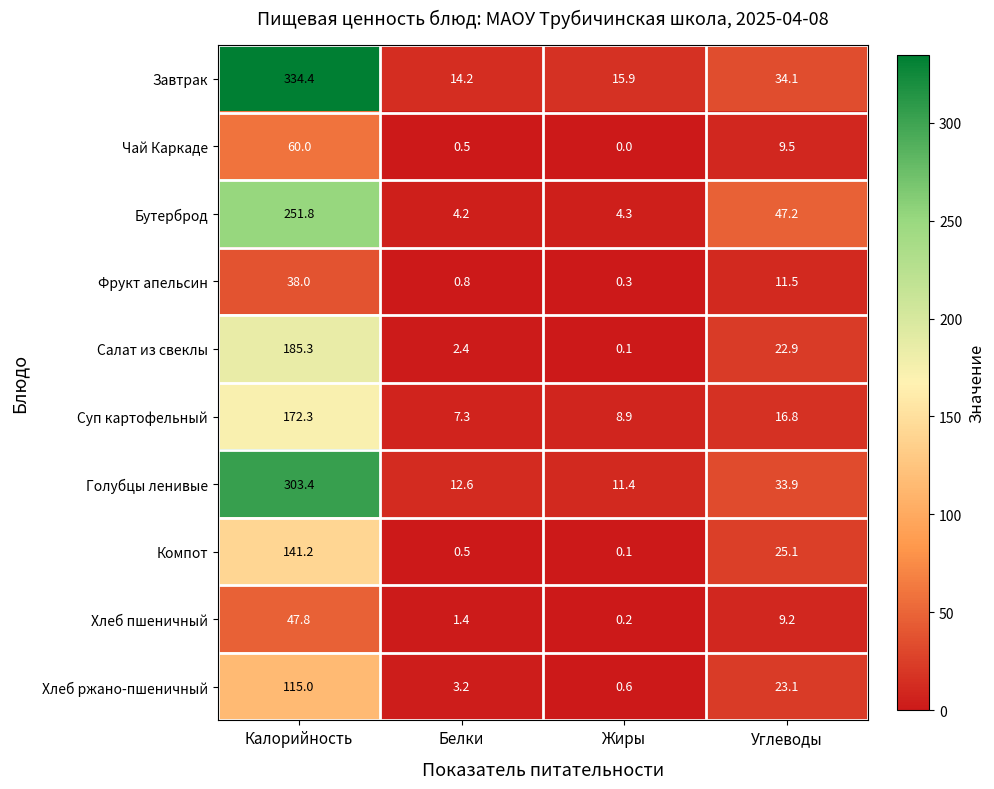

What is the total value across all series at Жиры?

41.8